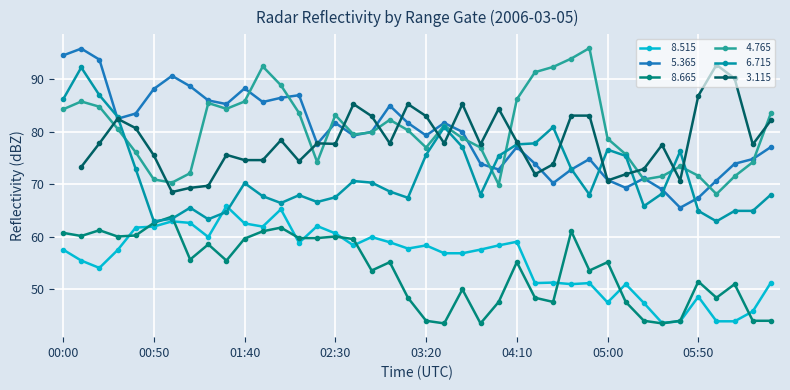

True or false:   8.515 has a value of 62.5 at 01:40.

True